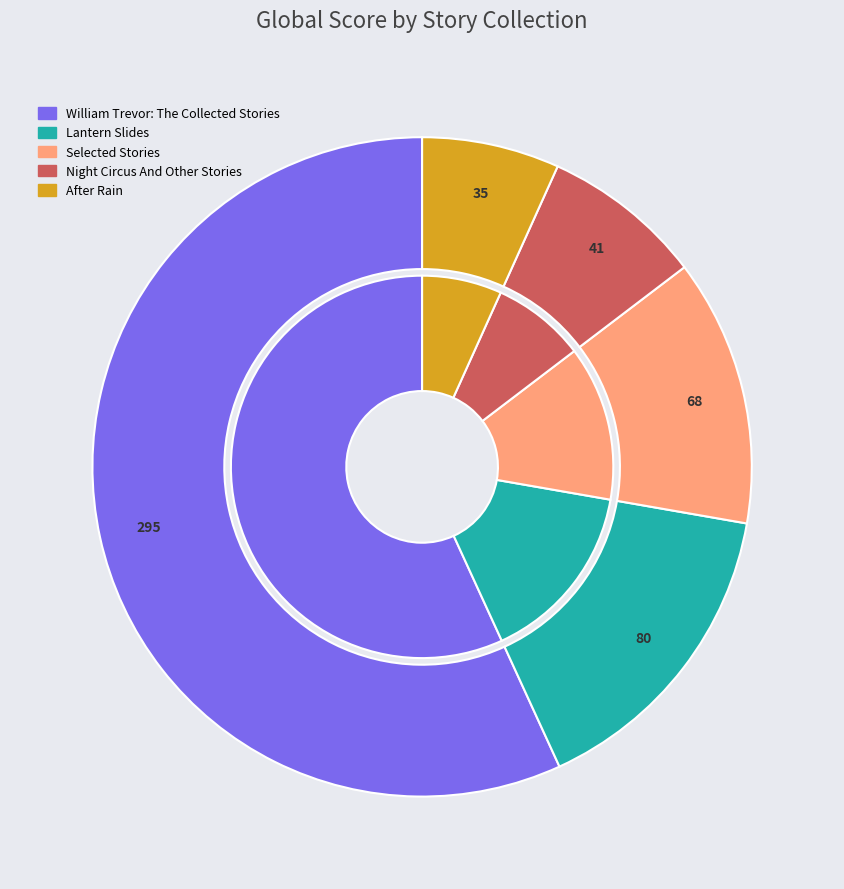

Is the sum of Night Circus And Other Stories and Lantern Slides greater than half?

No